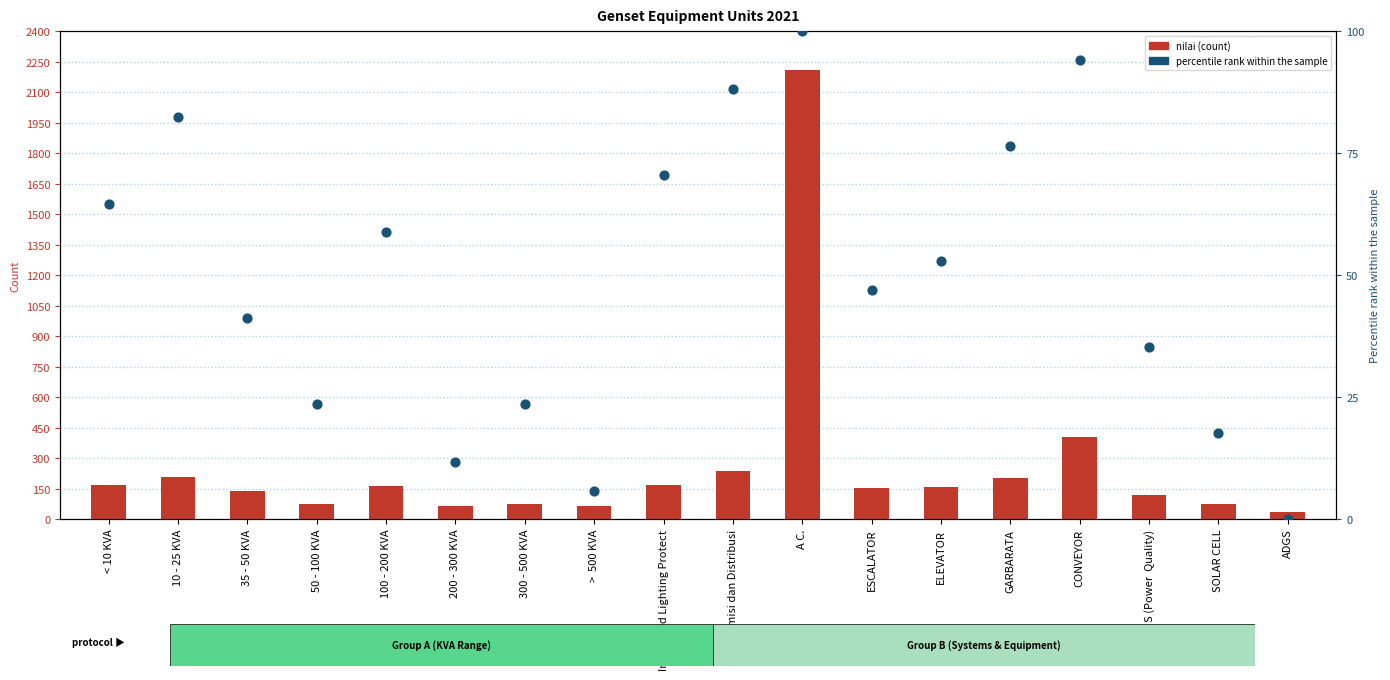

Which series has the largest total across all categories?

nilai